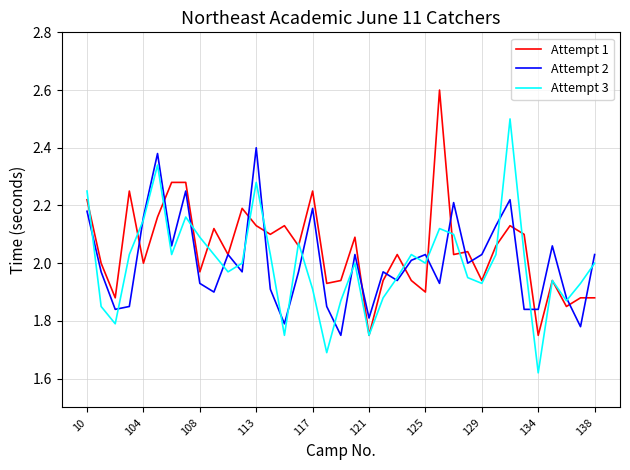

Rank the series by their maximum value, from lowest to highest.

Attempt 2, Attempt 3, Attempt 1